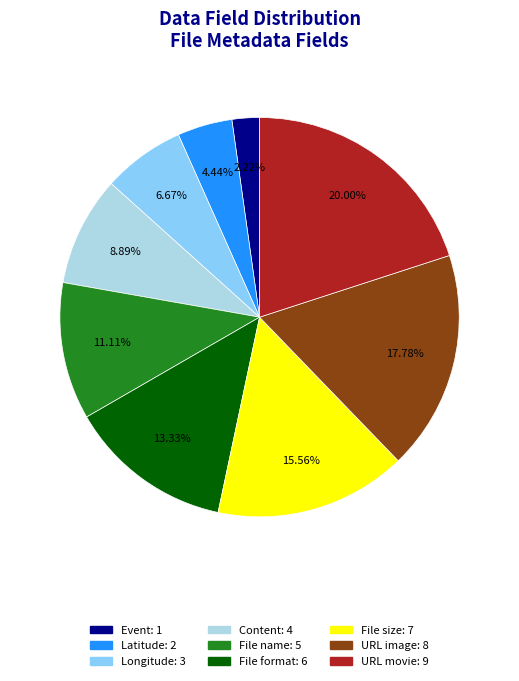

How many segments does this pie chart have?

9